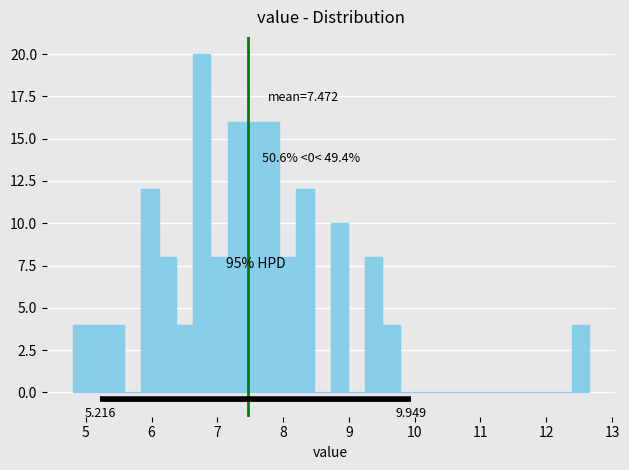

Read against the x-axis, roughly where is the centre of the tallest bar?

6.8